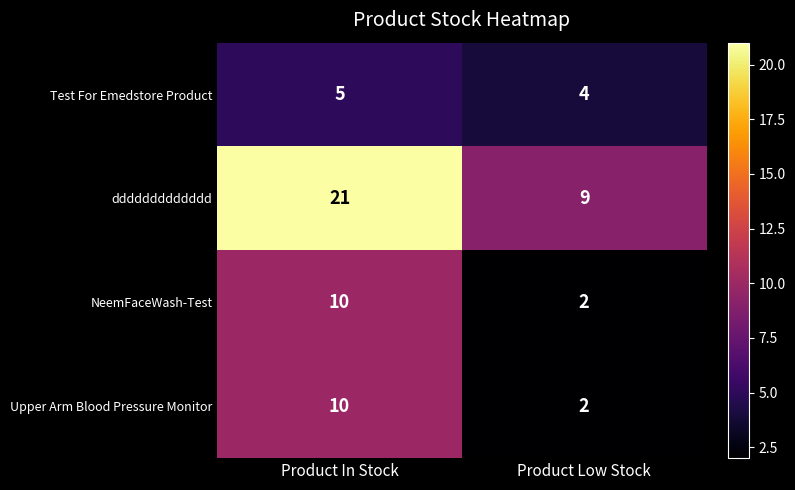

True or false: NeemFaceWash-Test has a value of 1 at Product Low Stock.

False